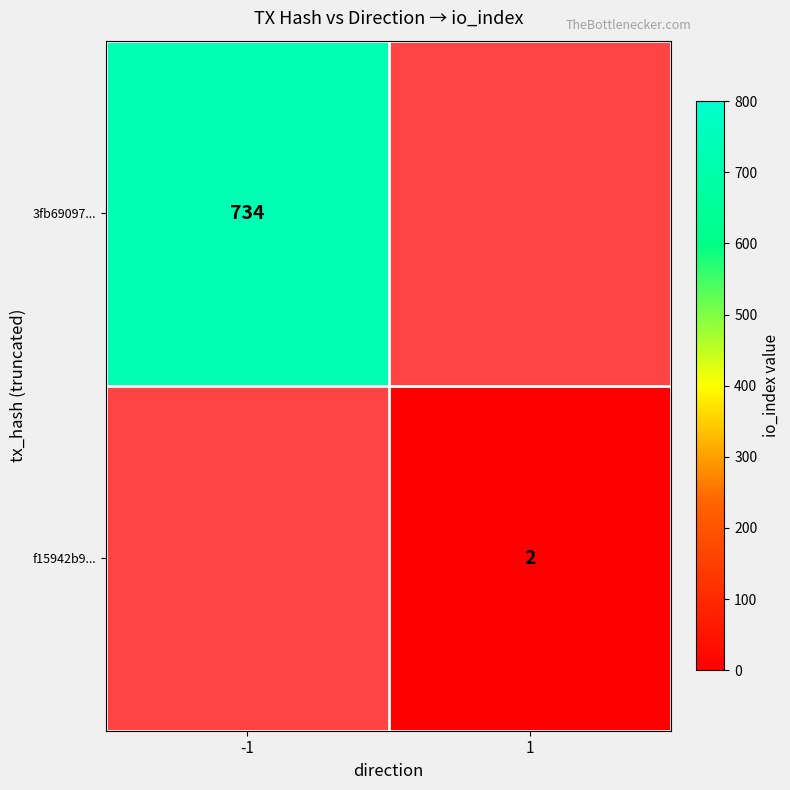

Where is 3fb69097... nearest to the value 734?

-1